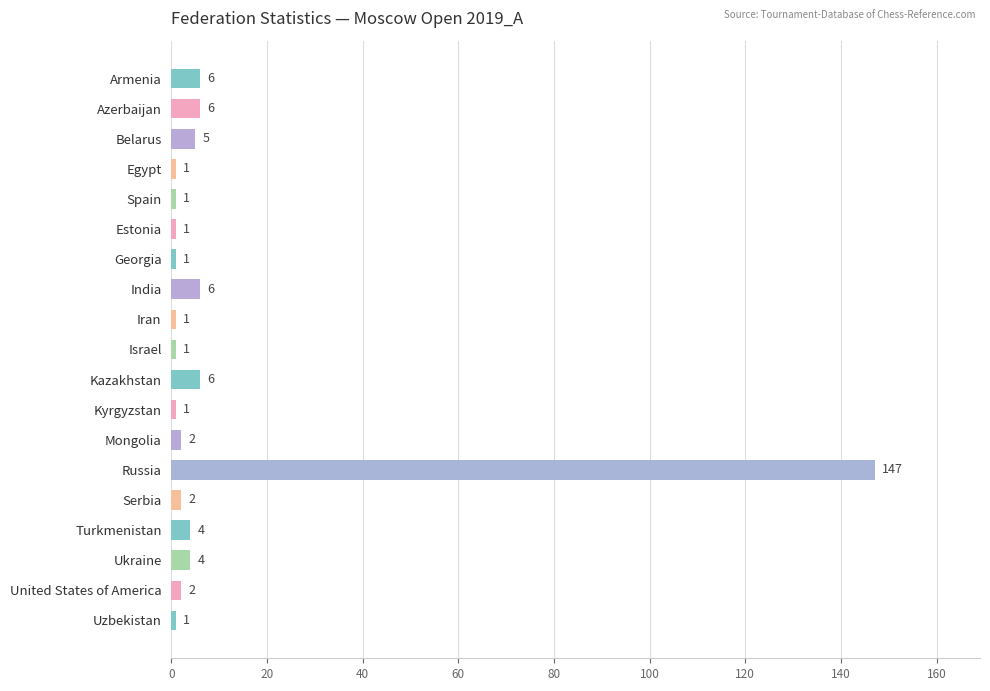

What is the label of the 10th bar from the top?

Israel